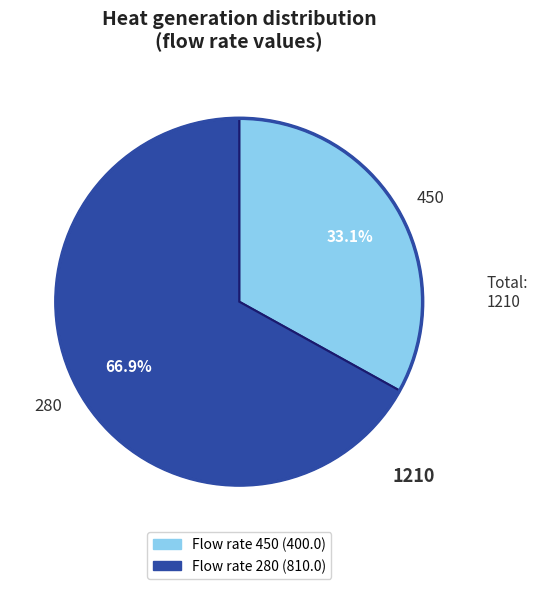

Which category accounts for the majority?

280